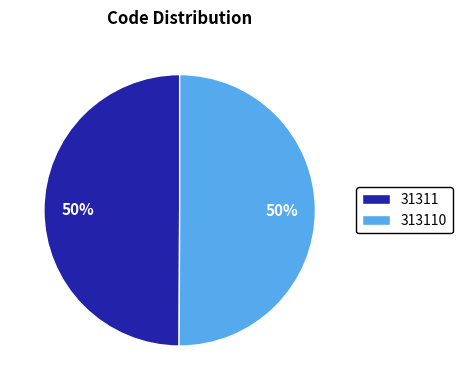

To the nearest percent, what percentage of the pie is 313110?

50%